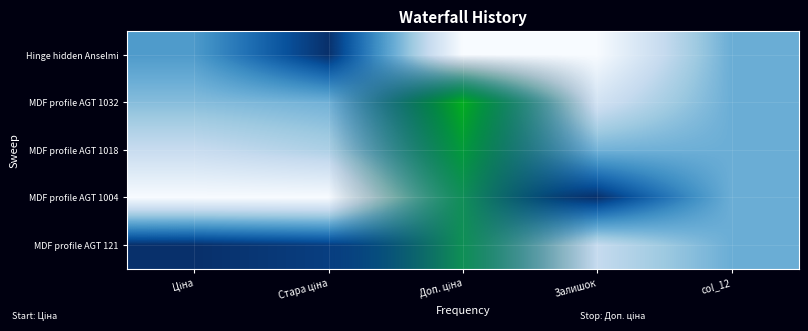

Reading left to right, extract all data points from this chart.

Hinge hidden Anselmi: Ціна=0.6	Стара ціна=1.0	Доп. ціна=0.0	Залишок=0.0	col_12=0.5
MDF profile AGT 1032: Ціна=0.4	Стара ціна=0.5	Доп. ціна=1.0	Залишок=0.2	col_12=0.5
MDF profile AGT 1018: Ціна=0.2	Стара ціна=0.3	Доп. ціна=0.9	Залишок=0.5	col_12=0.5
MDF profile AGT 1004: Ціна=0.0	Стара ціна=0.0	Доп. ціна=0.7	Залишок=1.0	col_12=0.5
MDF profile AGT 121: Ціна=1.0	Стара ціна=0.9	Доп. ціна=0.8	Залишок=0.2	col_12=0.5